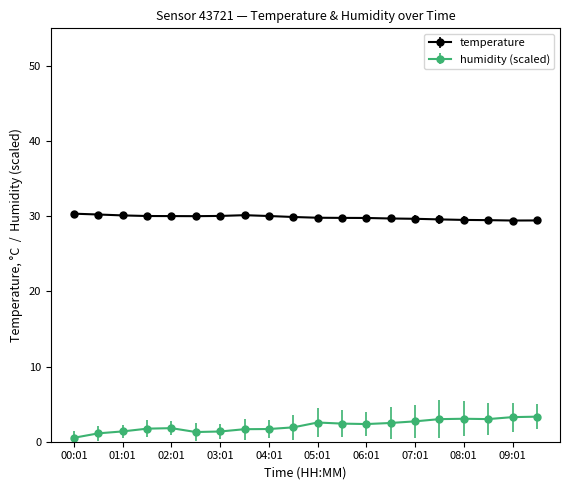

True or false: temperature and humidity (scaled) intersect in this chart.

False